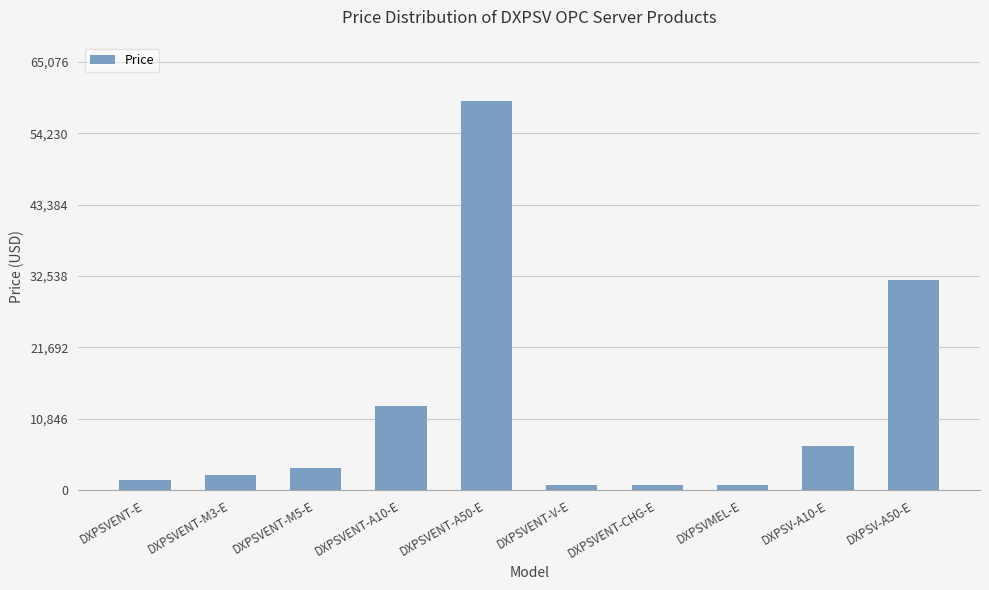

Between DXPSV-A10-E and DXPSVMEL-E, which is larger?

DXPSV-A10-E